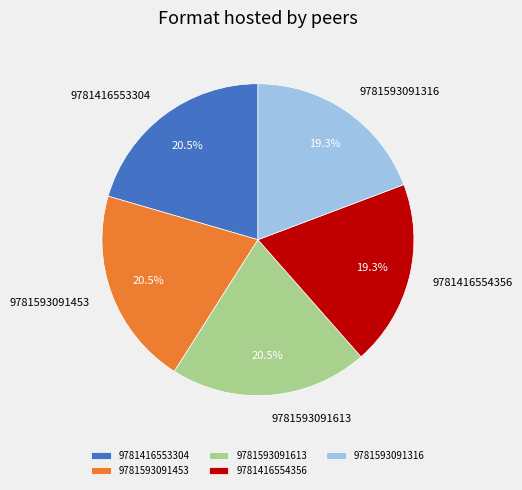

Does 9781593091453 account for over 50% of the chart?

No